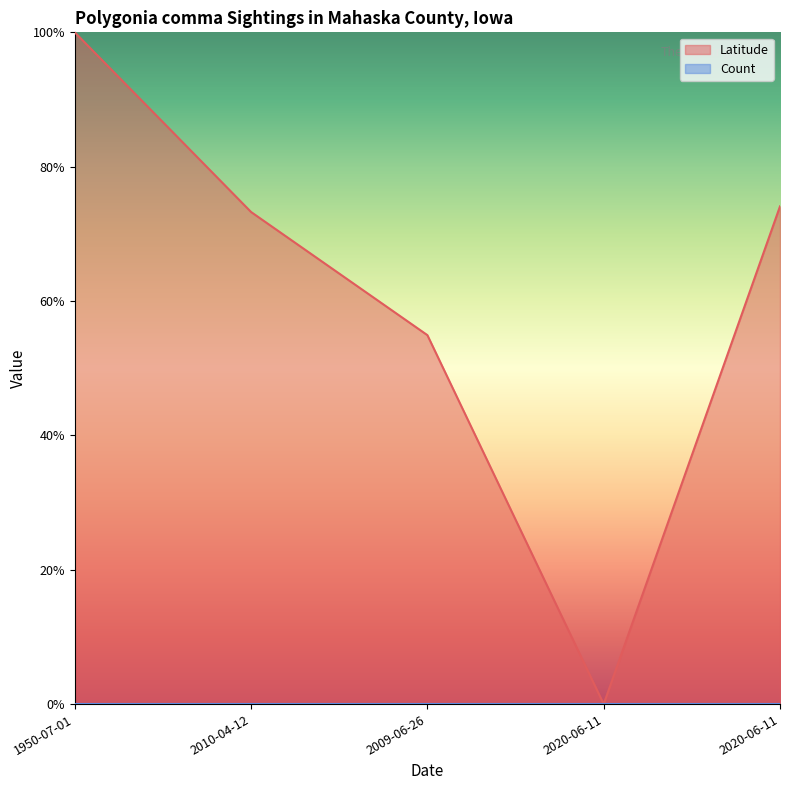

How many lines are shown in the chart?

1